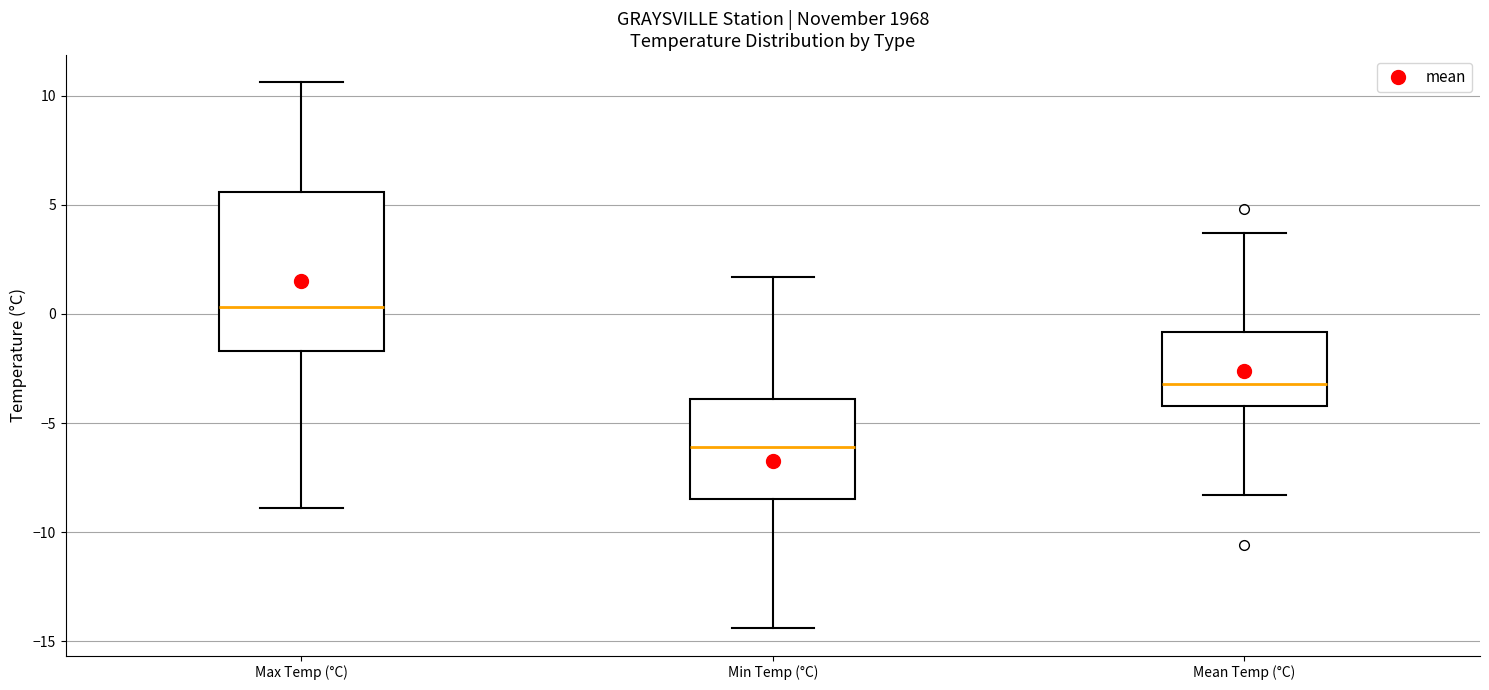

Reading left to right, read every box against the y-axis: the position of its median line, the range the box covers, and the ends of its whiskers. The values are not printed on the chart, so give them approximately, as read against the axis.

Max Temp (°C): median 0.5, box -1.5 to 5.5, whiskers -9.0 to 10.5
Min Temp (°C): median -6.0, box -8.5 to -4.0, whiskers -14.5 to 1.5
Mean Temp (°C): median -3.0, box -4.0 to -1.0, whiskers -8.5 to 3.5